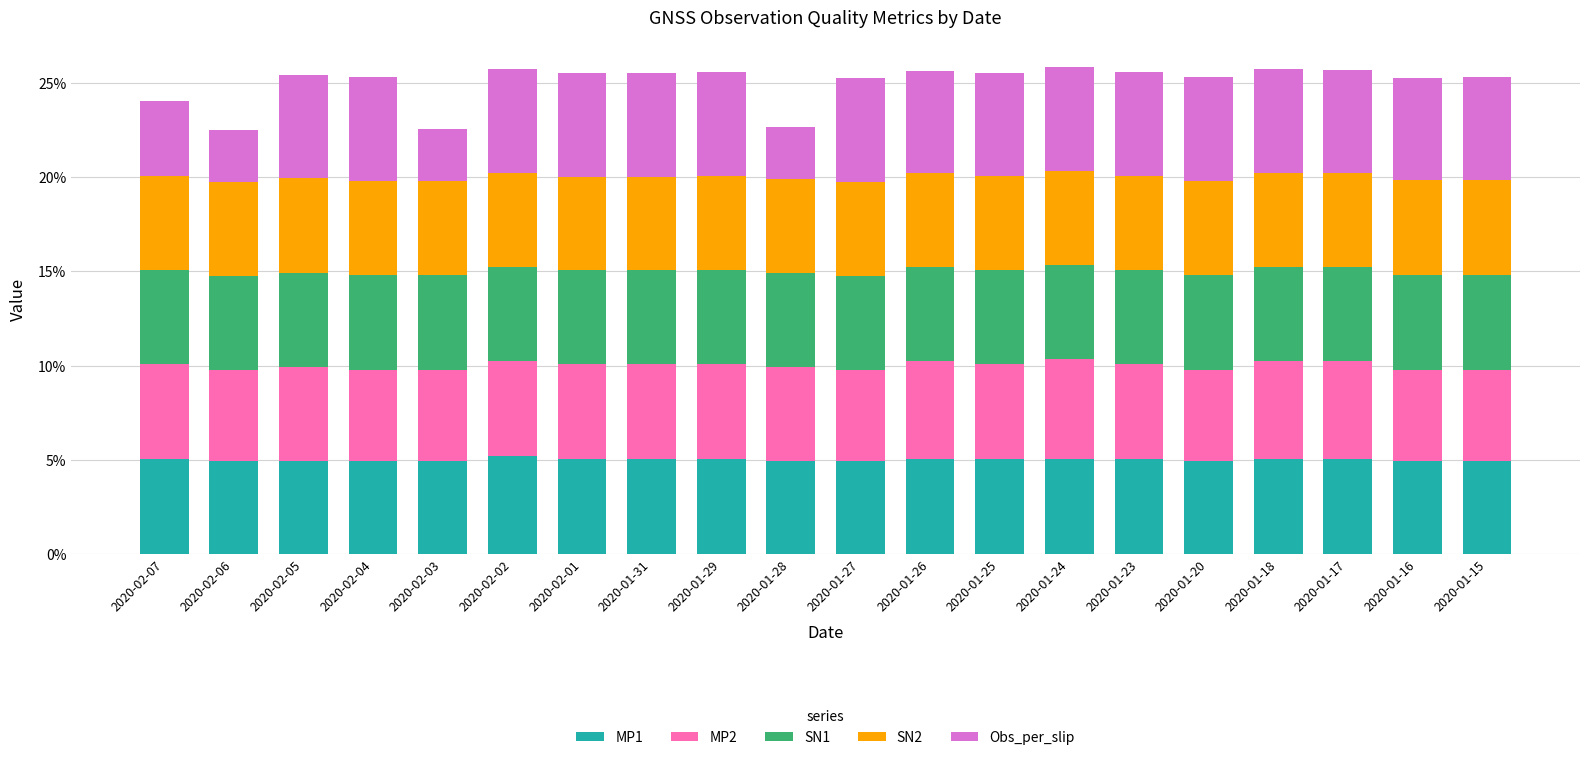

What is the total value across all series at 2020-02-04?

25.3